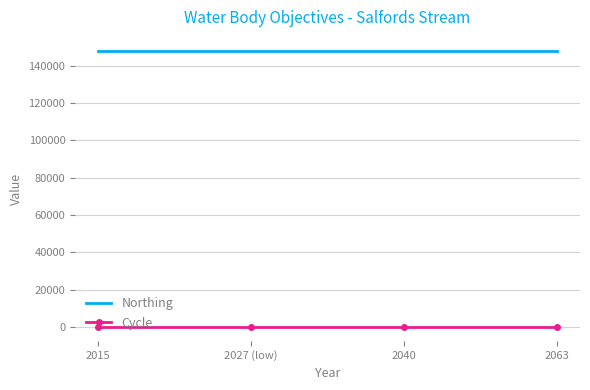

What is the total value across all series at 2015?

147989